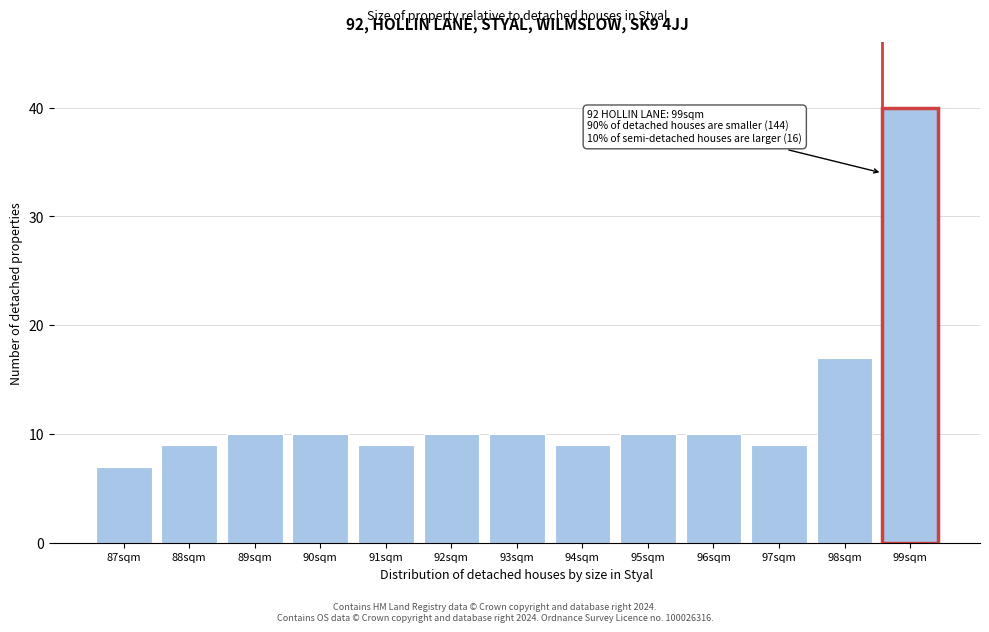

Reading right to left, list all the values displayed in this chart.

40	17	9	10	10	9	10	10	9	10	10	9	7